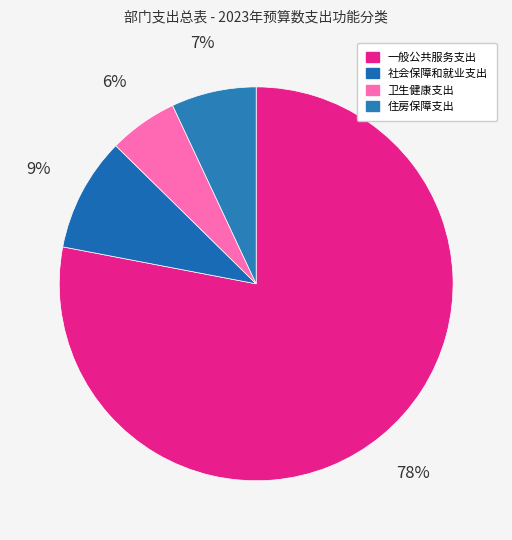

To the nearest percent, what portion does 住房保障支出 represent?

7%